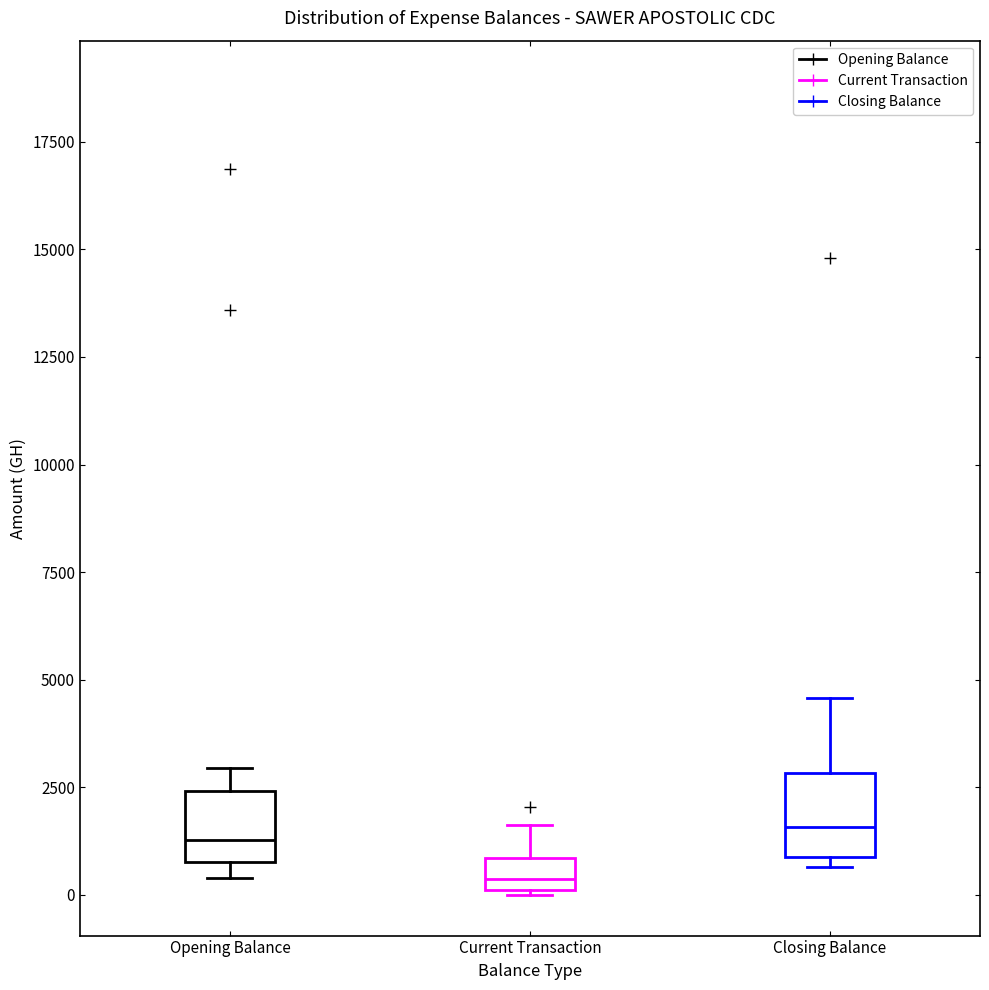

Reading left to right, read every box against the y-axis: the position of its median line, the range the box covers, and the ends of its whiskers. The values are not printed on the chart, so give them approximately, as read against the axis.

Opening Balance: median 1500, box 1000 to 2500, whiskers 500 to 3000
Current Transaction: median 500, box 0 to 1000, whiskers 0 to 1500
Closing Balance: median 1500, box 1000 to 3000, whiskers 500 to 4500